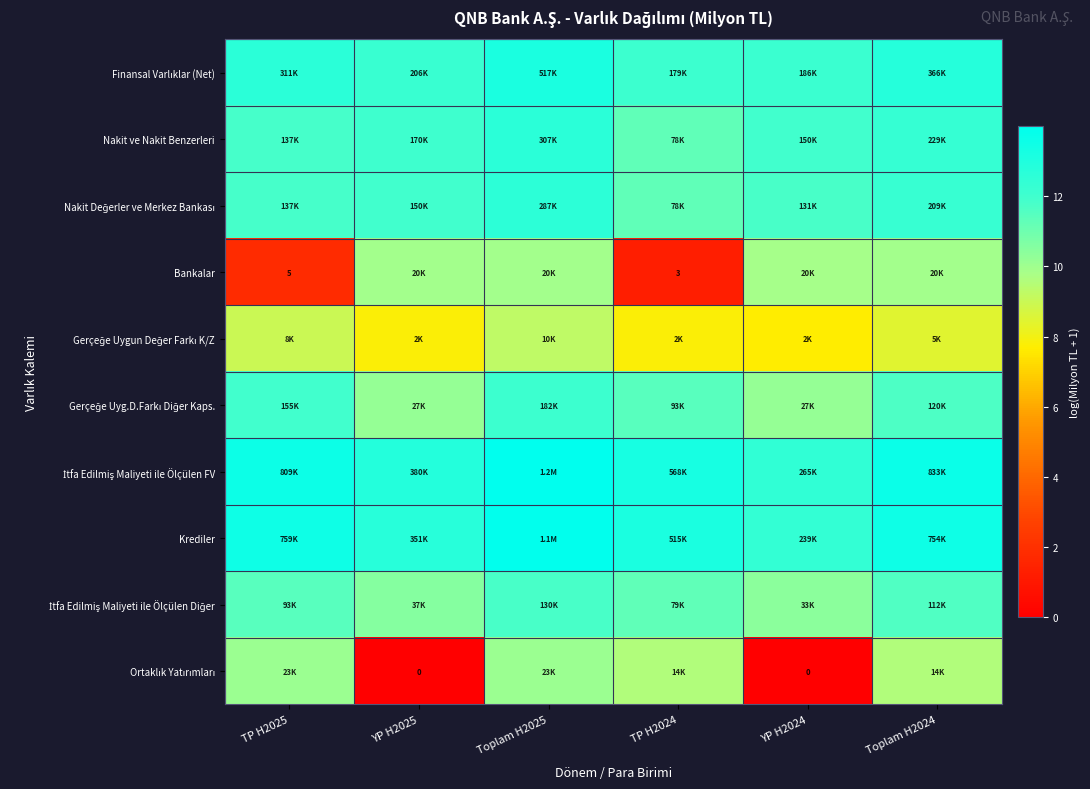

What is the maximum value for Finansal Varlıklar (Net)?

13.2